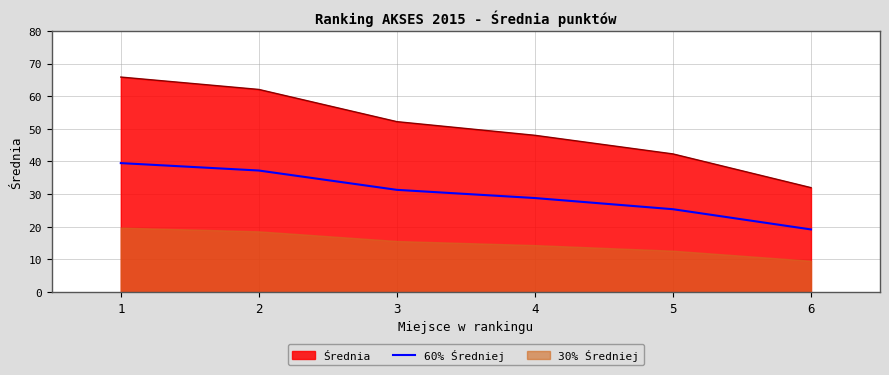

Read the Średnia value at 2.

62.1